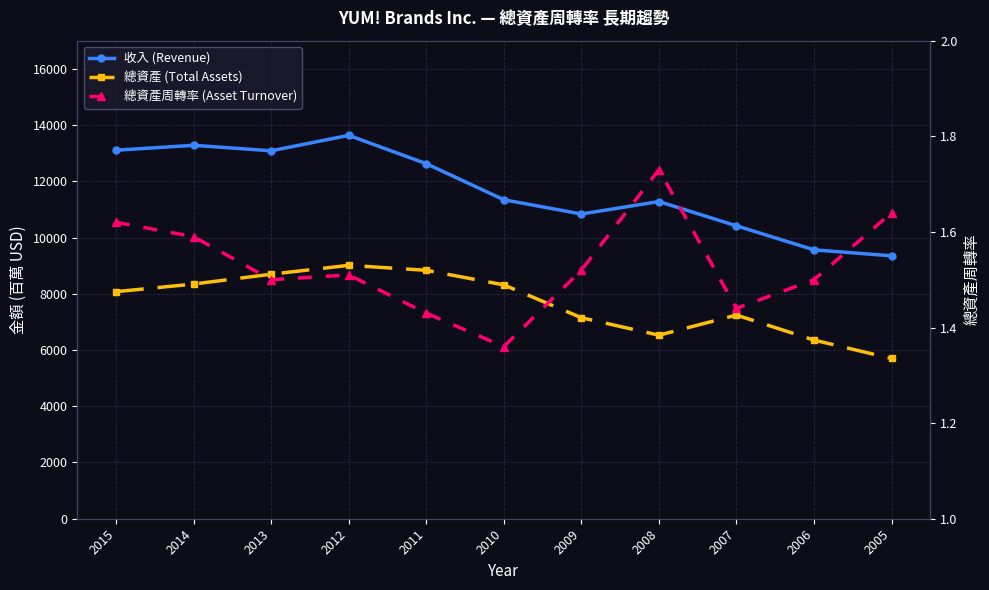

In 收入 (Revenue), how many points are lower than both neighbors (excluding endpoints)?

2